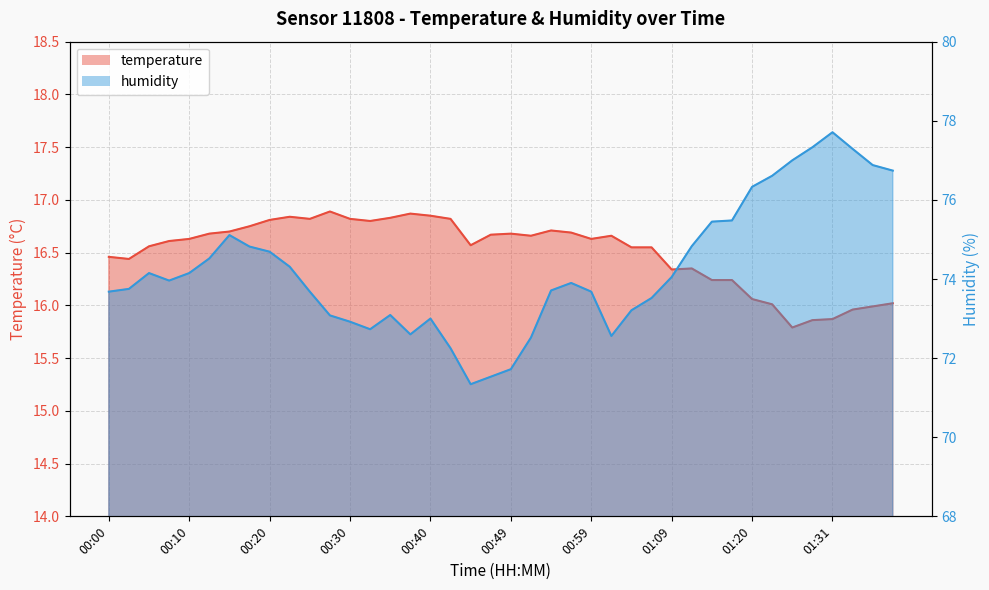

Is the value of temperature at 00:20 greater than the value of humidity at 00:57?

No